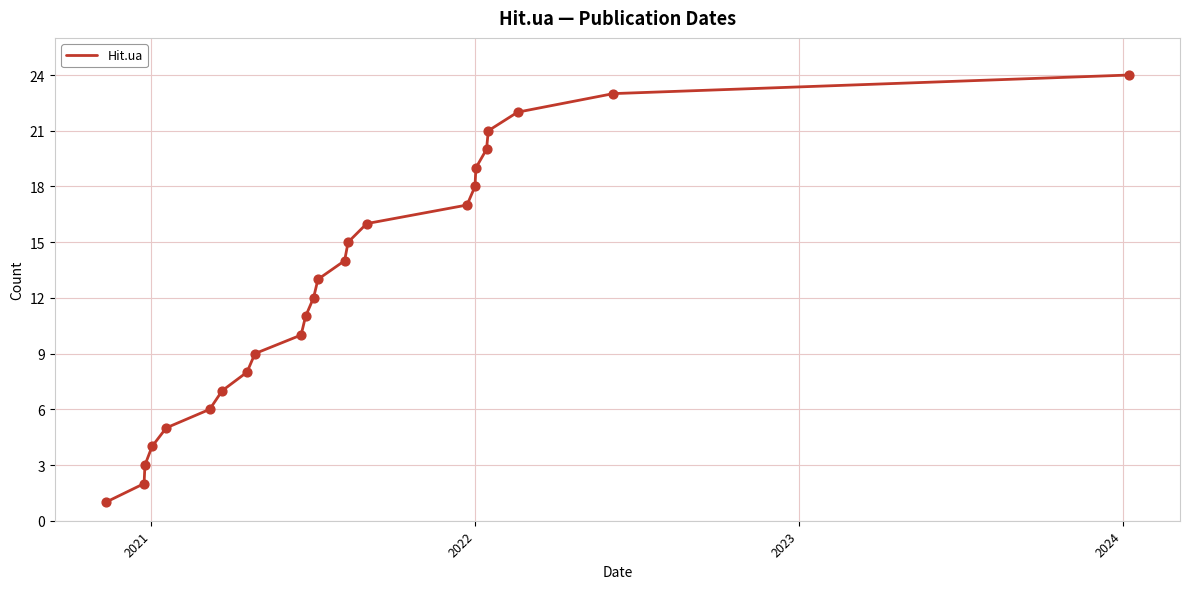

What is the difference between the maximum and minimum values?

23